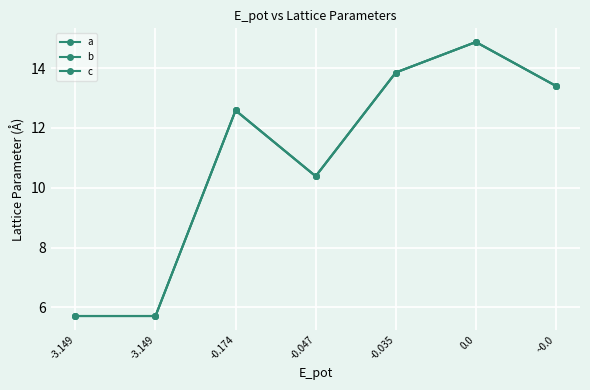

Is the value of a at -0.047 greater than the value of b at -3.149?

Yes